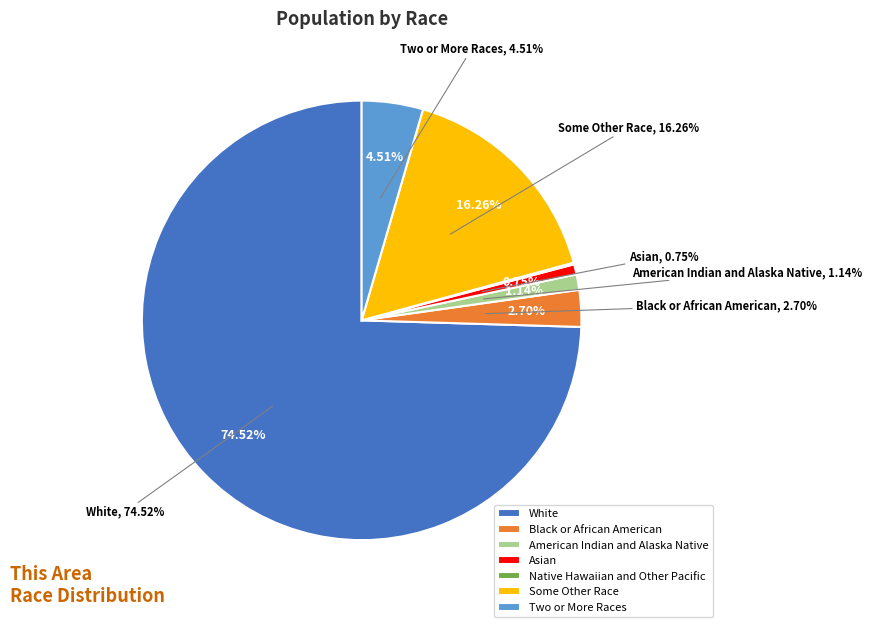

What portion of the pie excludes White alone?

25.5%